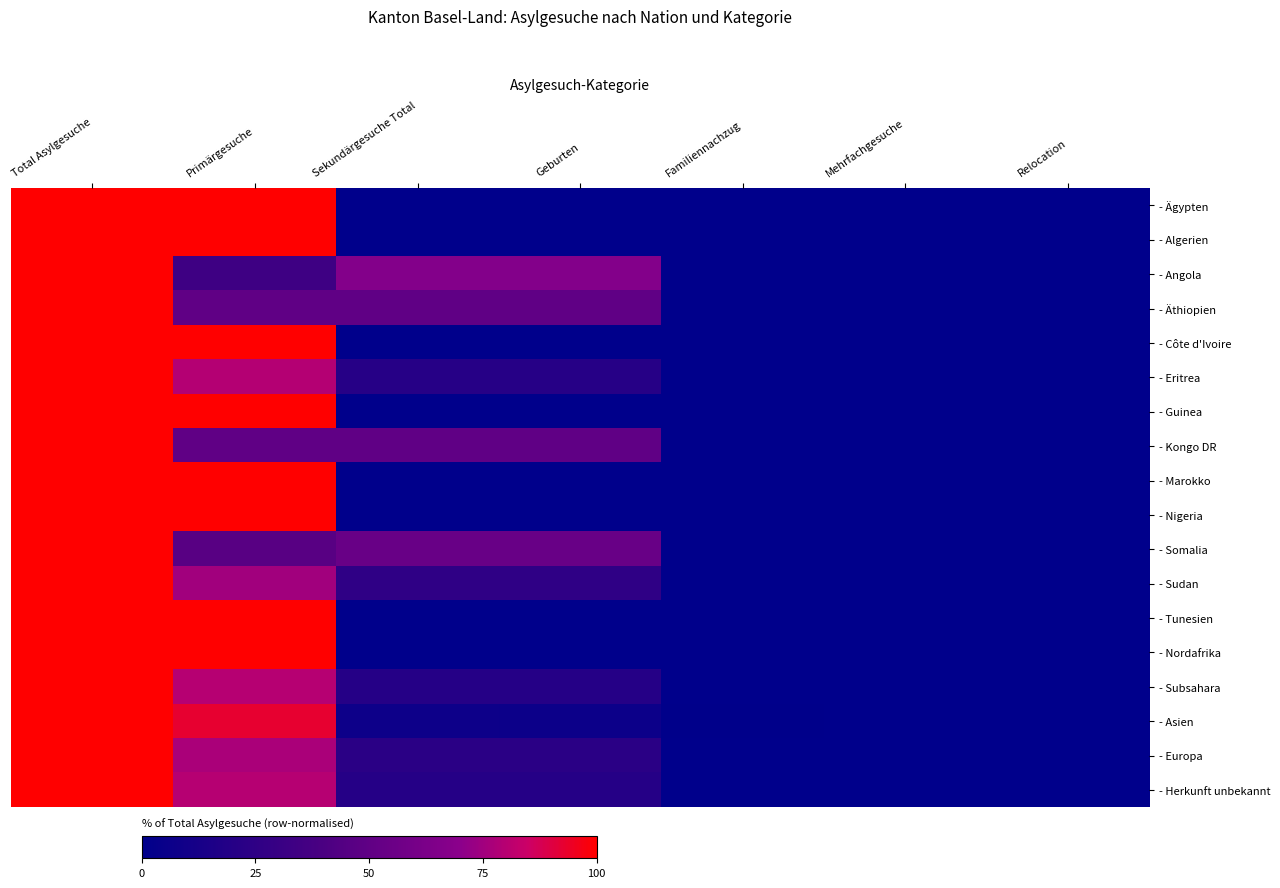

Which category has the highest value across all series?

Total Asylgesuche